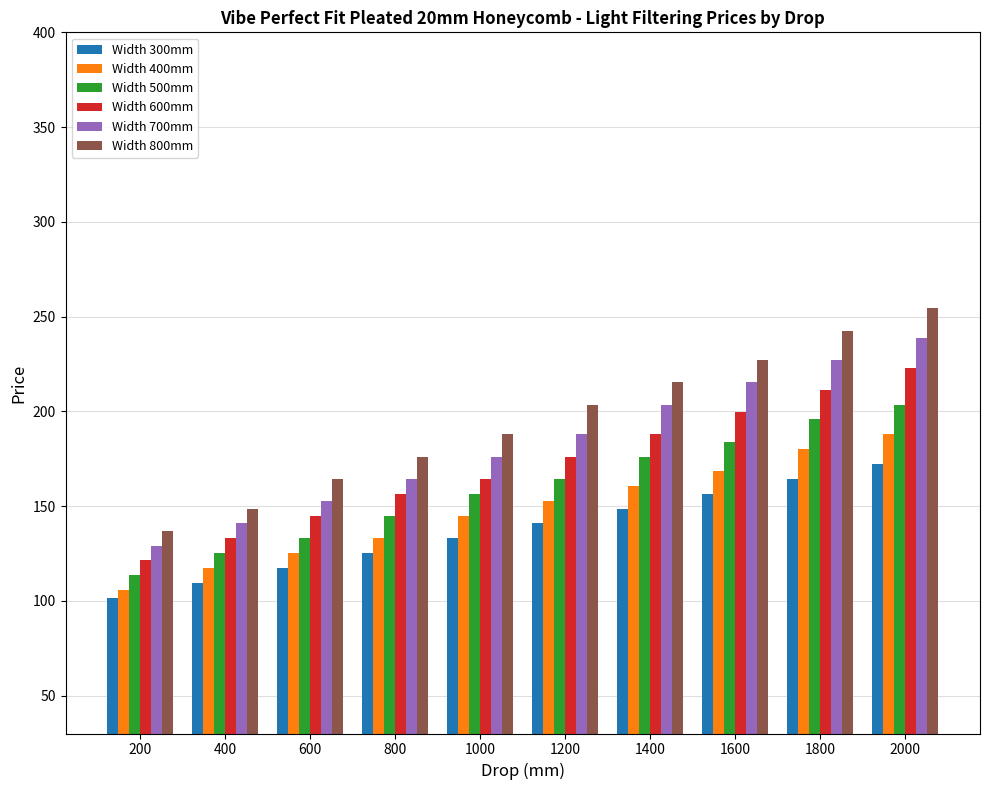

What is the difference between the second highest and second lowest values in the Width 300mm series?

54.8